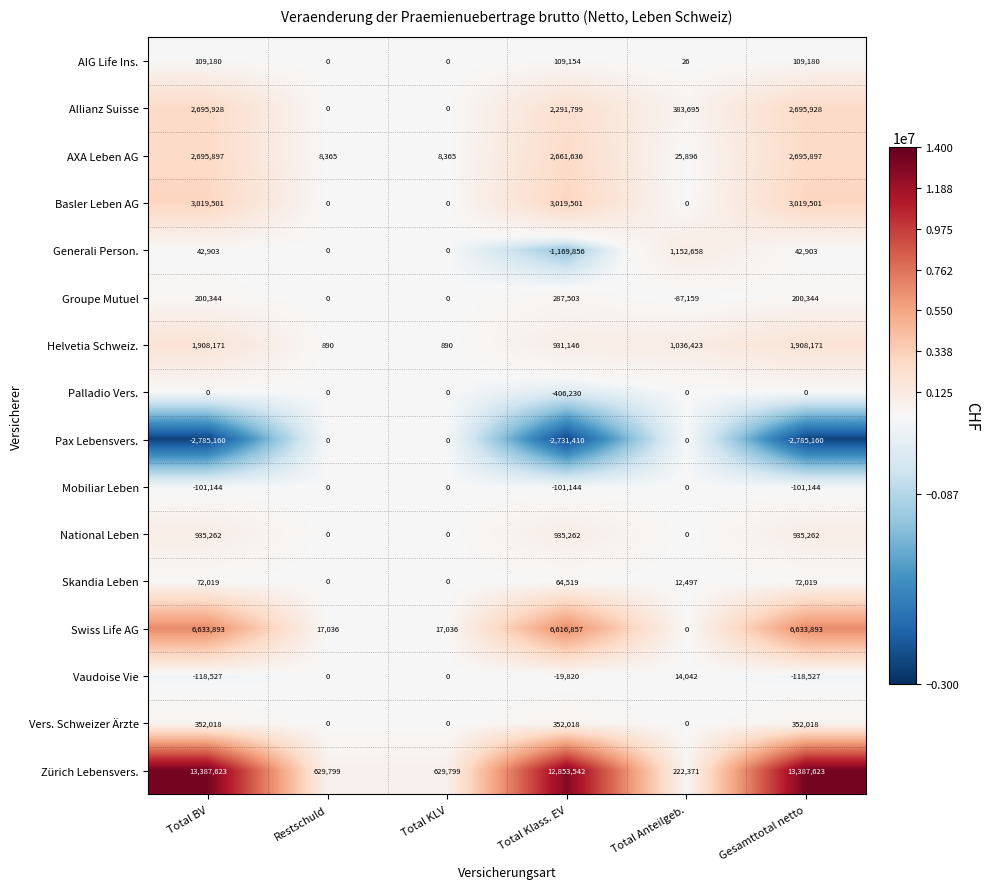

Which series has the largest range (max minus min)?

Zürich Lebensvers.